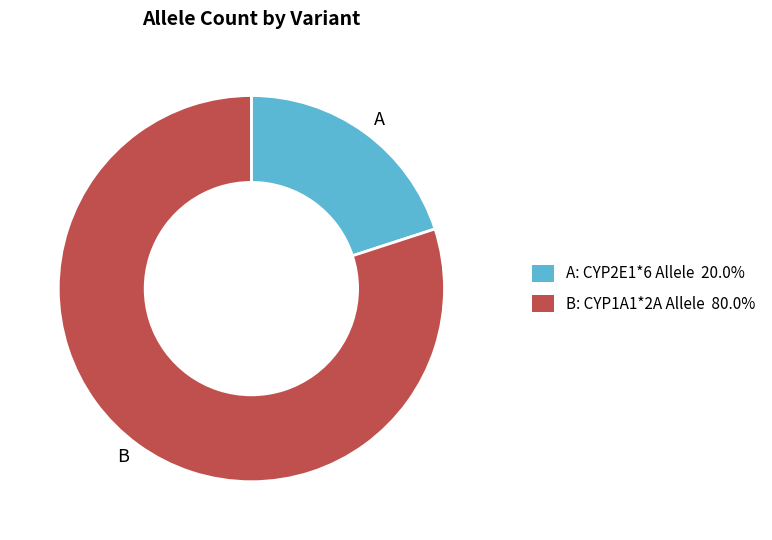

Which category has the smallest portion of the pie?

A